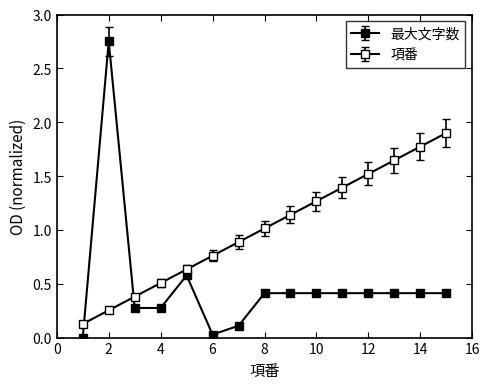

Count the number of data series in this chart.

2